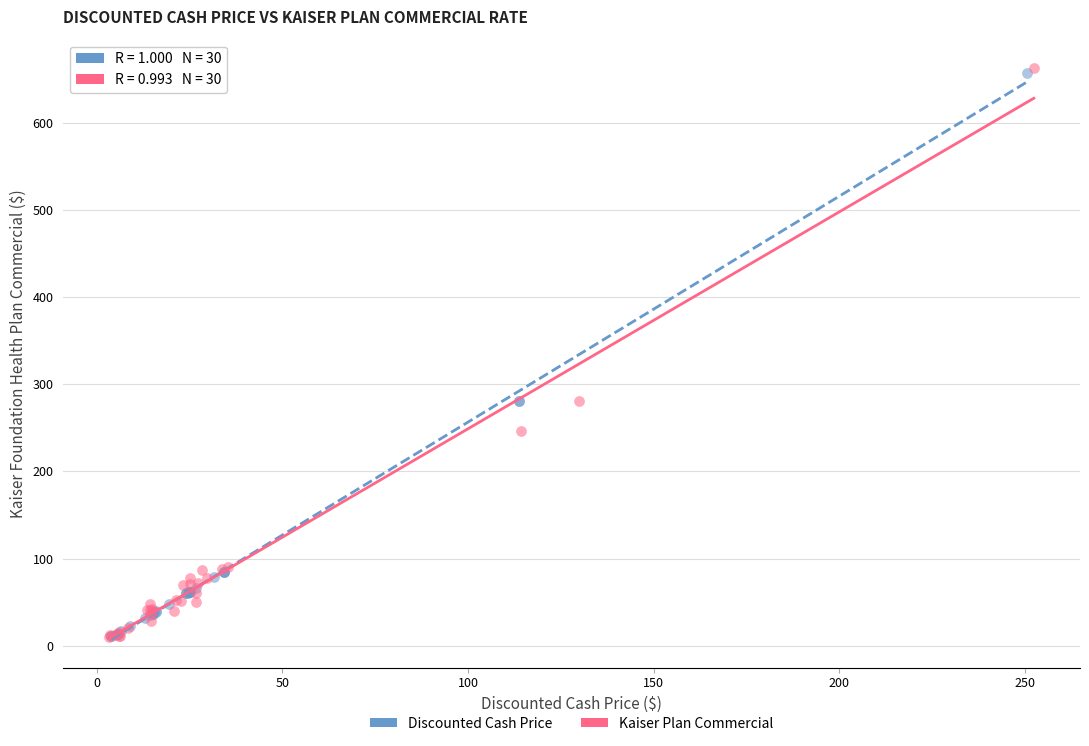

Which series has the widest spread of Y values?

Kaiser Plan Commercial